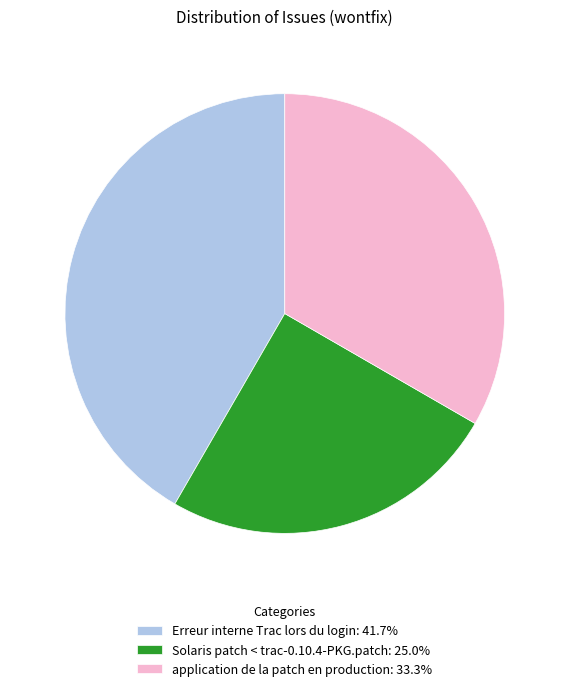

The application de la patch en production slice represents 21% of the pie. True or false?

False